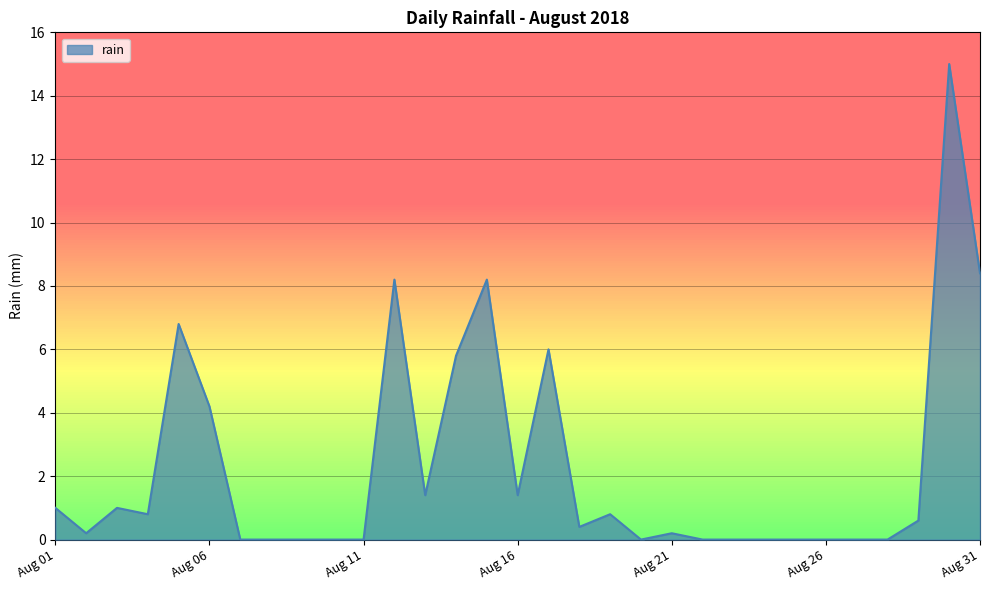

What is the greatest value displayed?

15.0